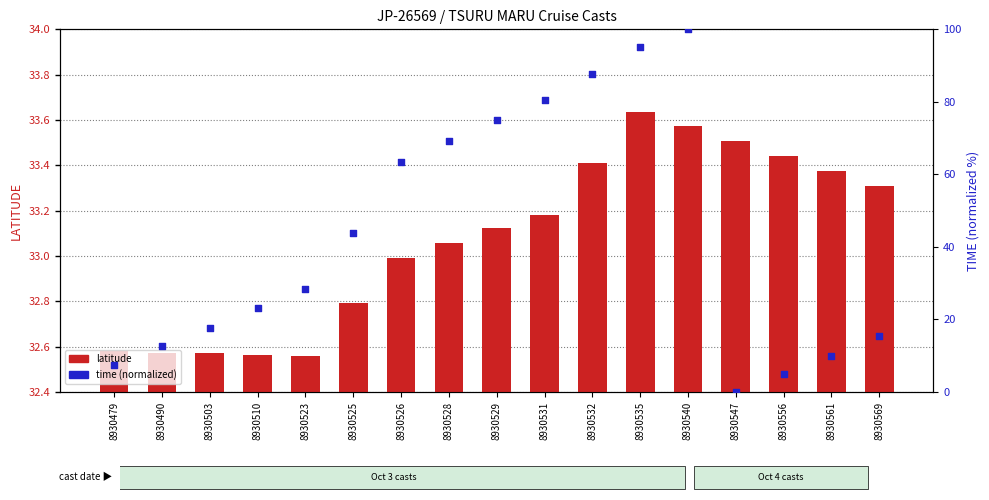

What is the total value across all series at 8930540?

133.6